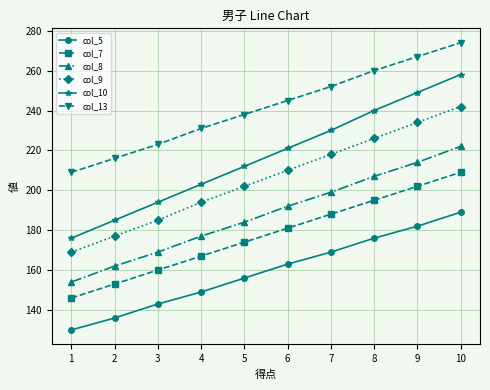

What are all the series names shown in the legend?

col_5, col_7, col_8, col_9, col_10, col_13